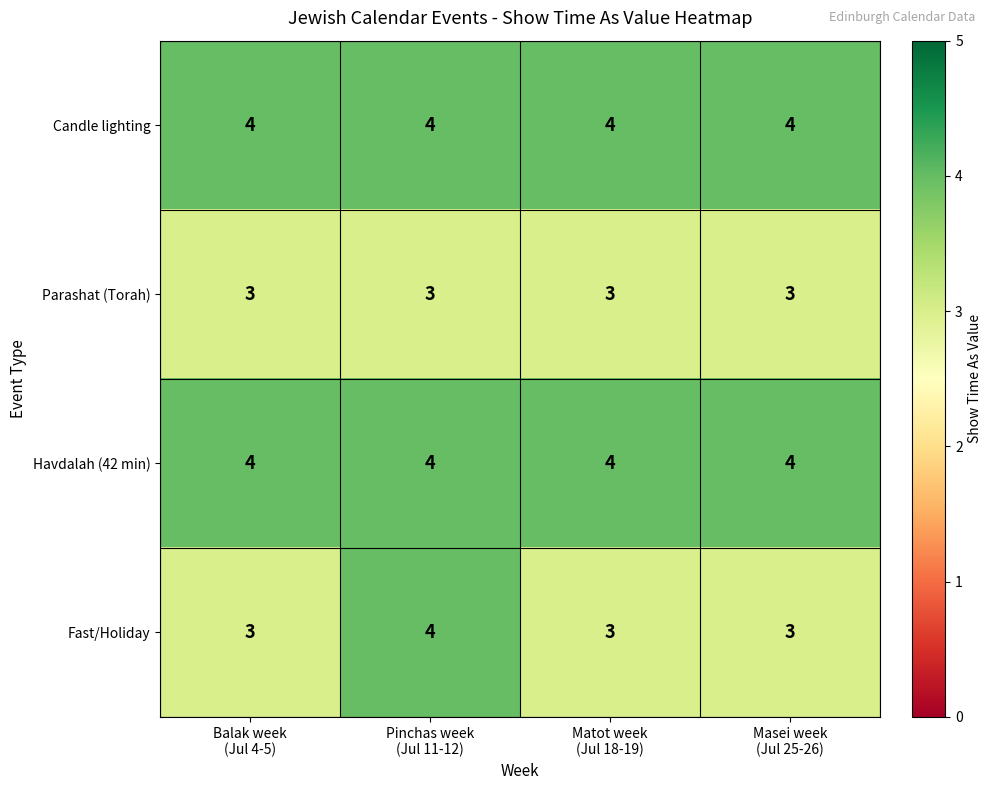

Reading left to right, transcribe all the data shown in this chart.

Candle lighting: 4	4	4	4
Parashat (Torah): 3	3	3	3
Havdalah (42 min): 4	4	4	4
Fast/Holiday: 3	4	3	3